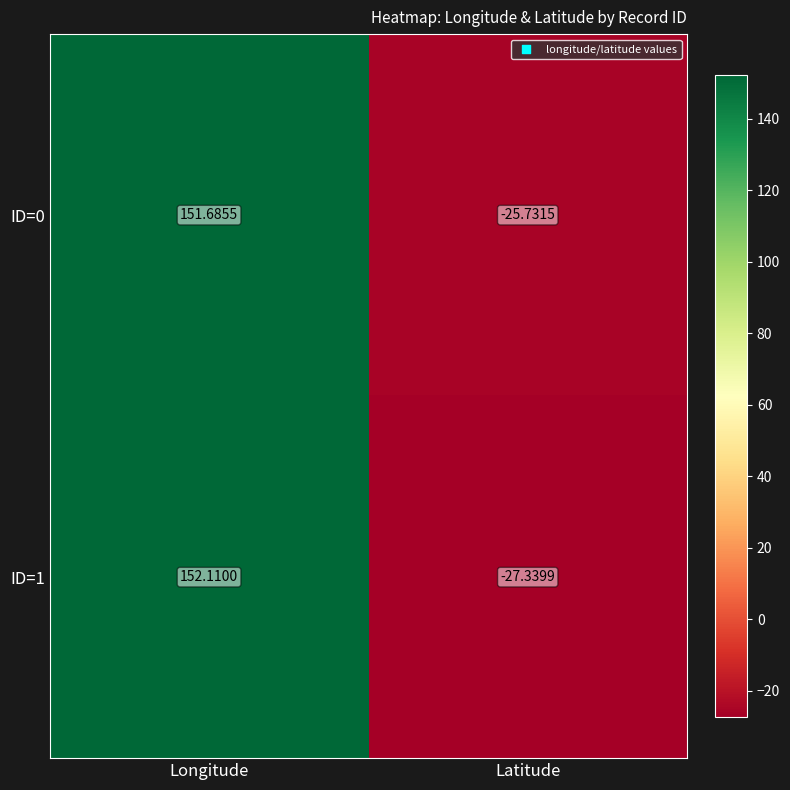

At which category does the chart reach its minimum across all series?

Latitude